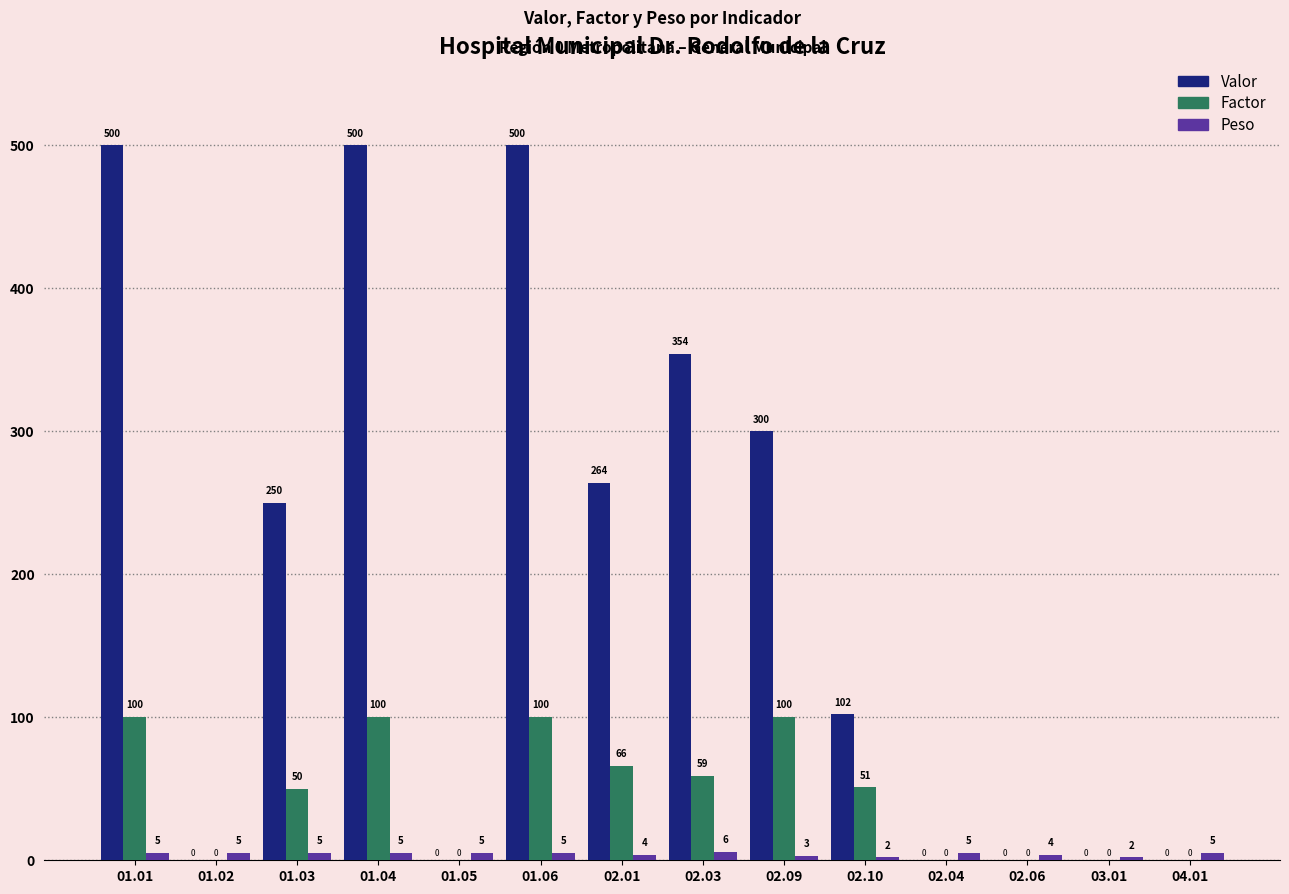

Is the value of Valor at 01.04 greater than the value of Factor at 01.04?

Yes